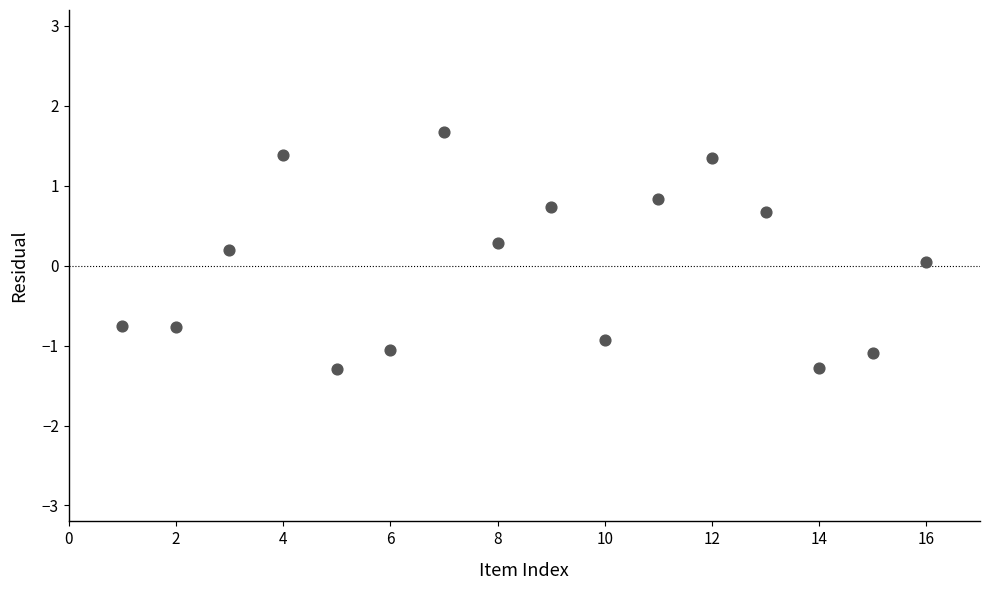

What is the range of Y values (max minus min)?

3.0